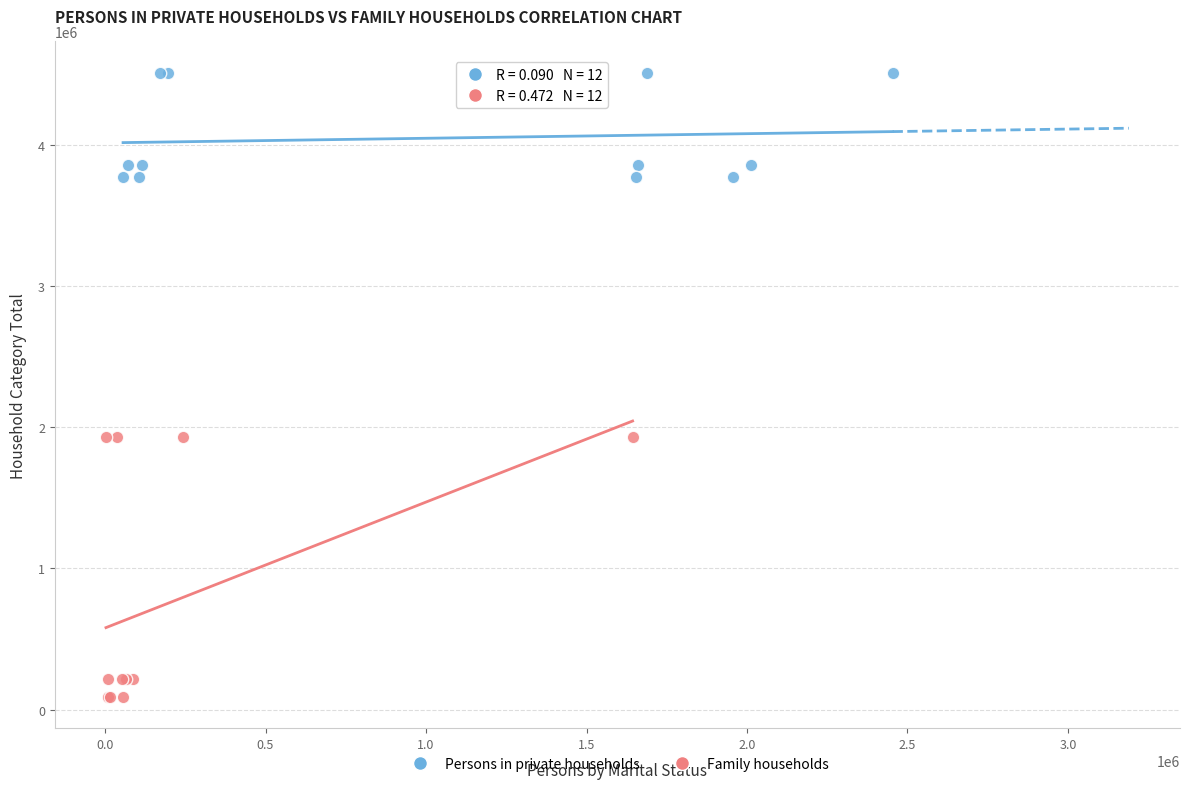

What are all the series names shown in the legend?

Persons in private households, Family households